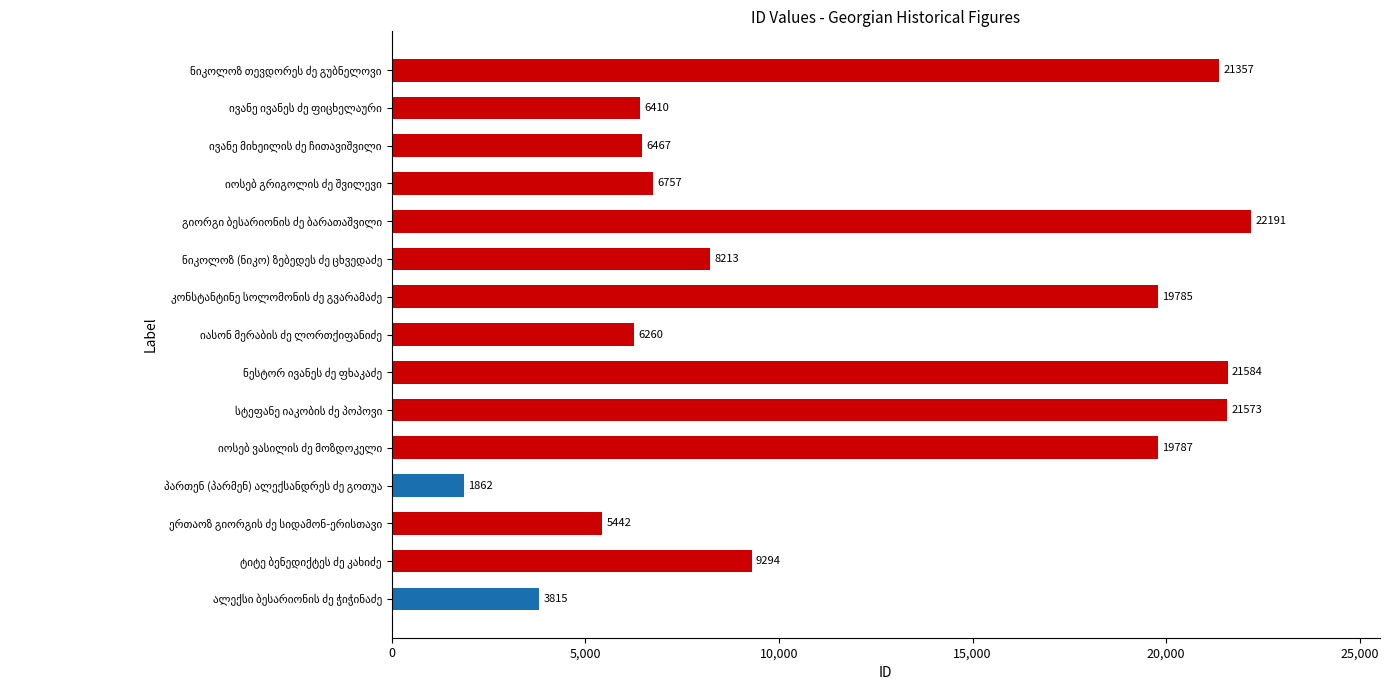

What is the average value?

12053